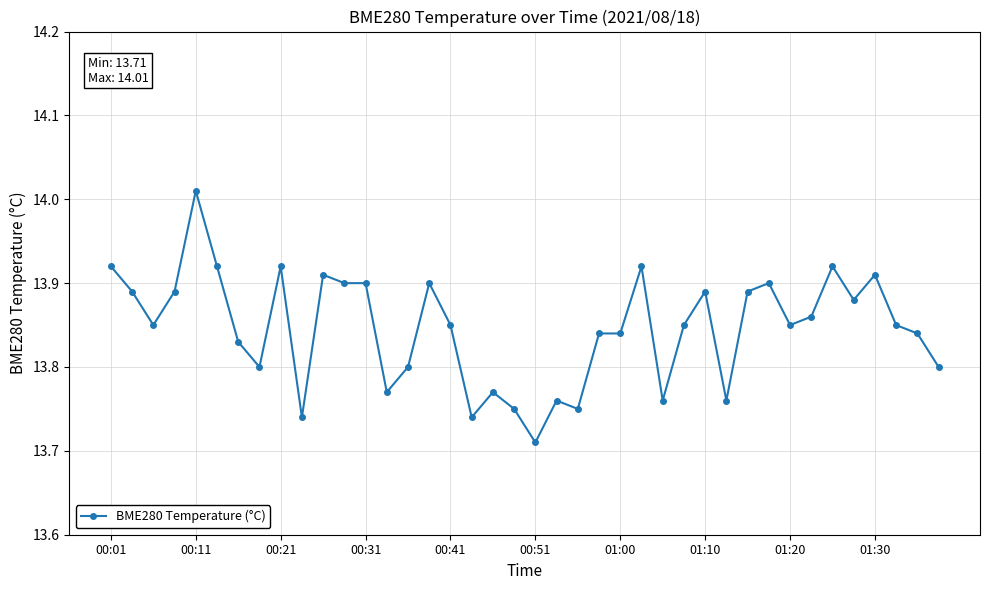

True or false: there are more than 1 points higher than both neighbors.

True